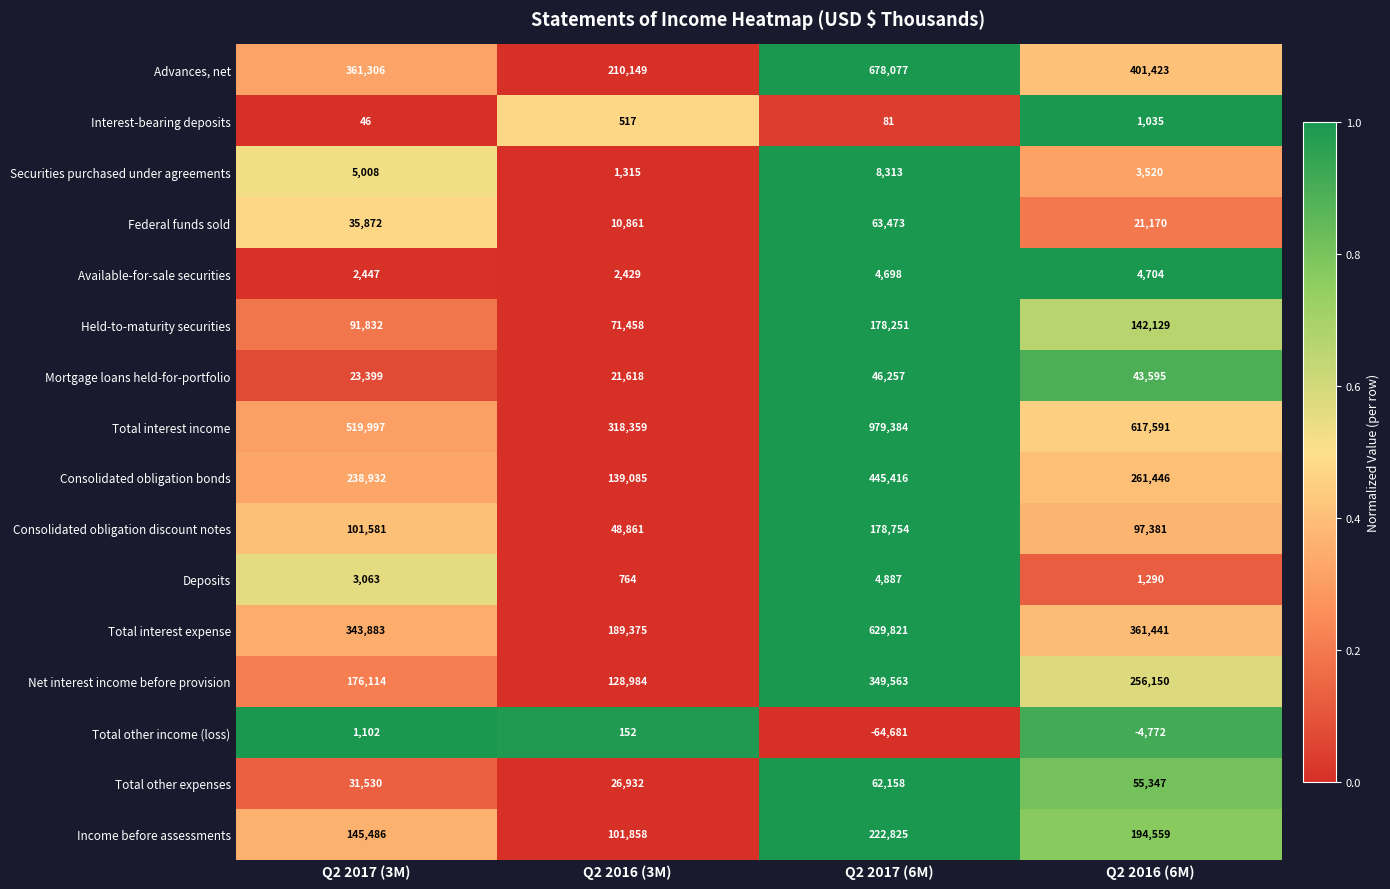

What is the total value across all series at Q2 2016 (6M)?

2458009